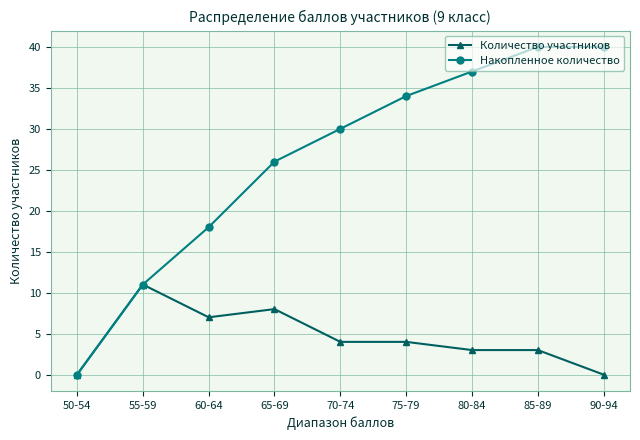

Reading right to left, list all the values displayed in this chart.

Количество участников: 90-94=0	85-89=3	80-84=3	75-79=4	70-74=4	65-69=8	60-64=7	55-59=11	50-54=0
Накопленное количество: 90-94=40	85-89=40	80-84=37	75-79=34	70-74=30	65-69=26	60-64=18	55-59=11	50-54=0